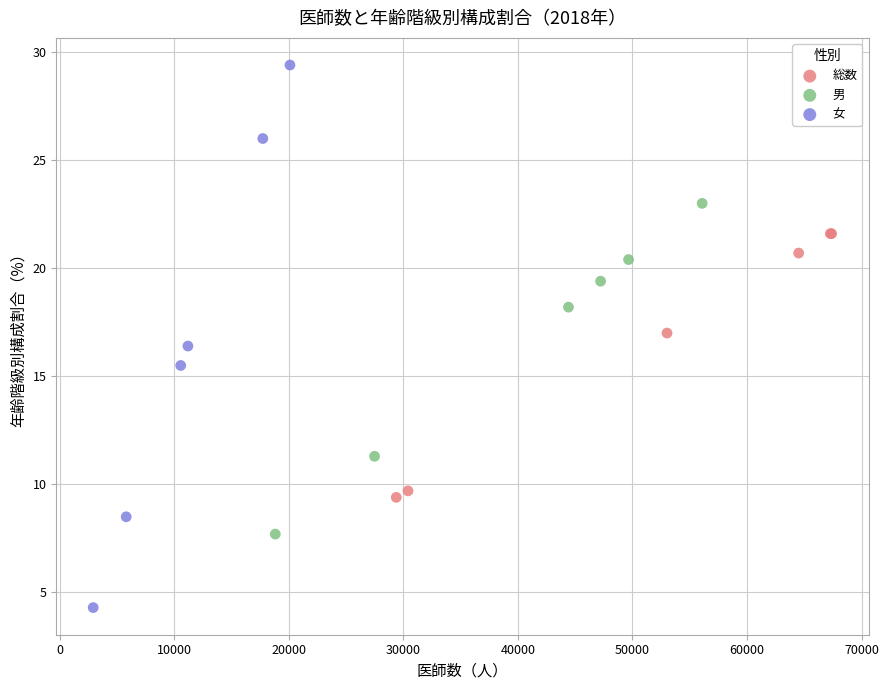

Which series reaches the maximum Y coordinate?

女